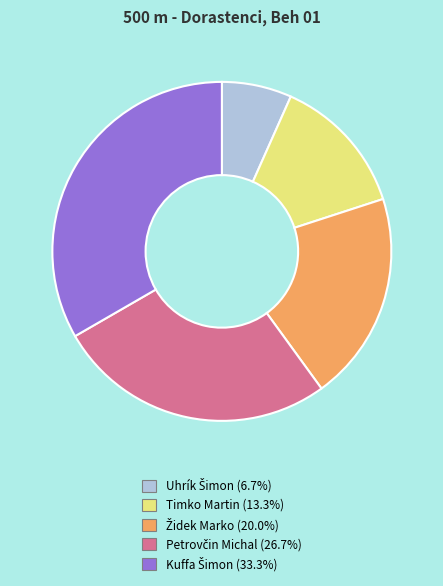

Does any single category account for the majority?

No